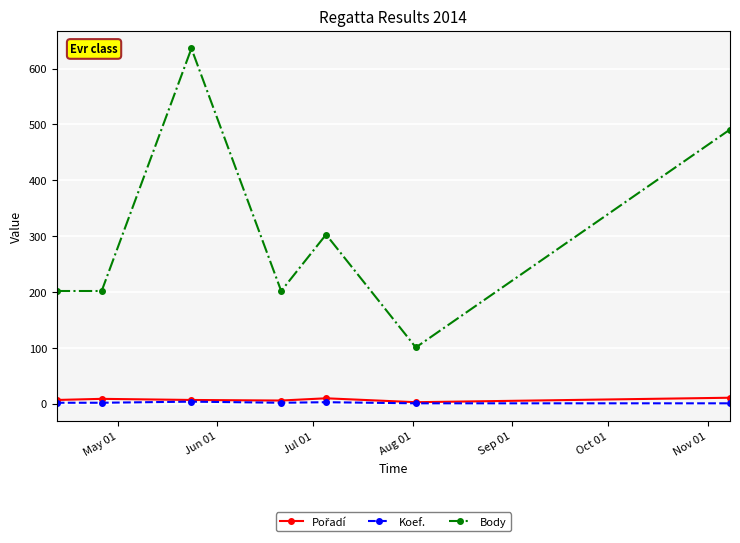

What is the greatest value displayed?

636